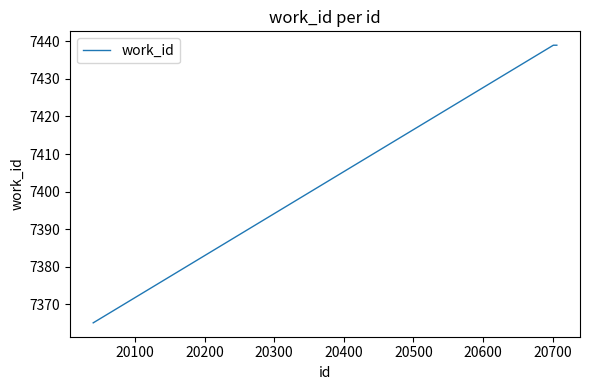

What is the minimum value shown in the chart?

7365